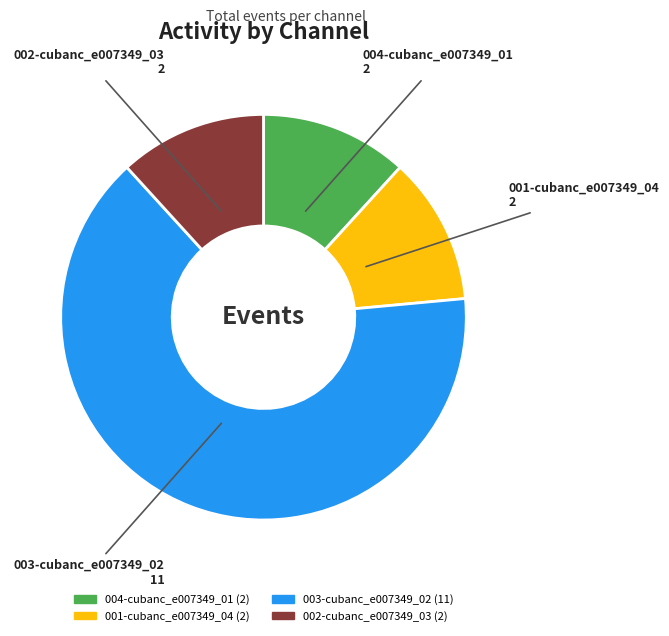

Which slice is the largest?

003-cubanc_e007349_02